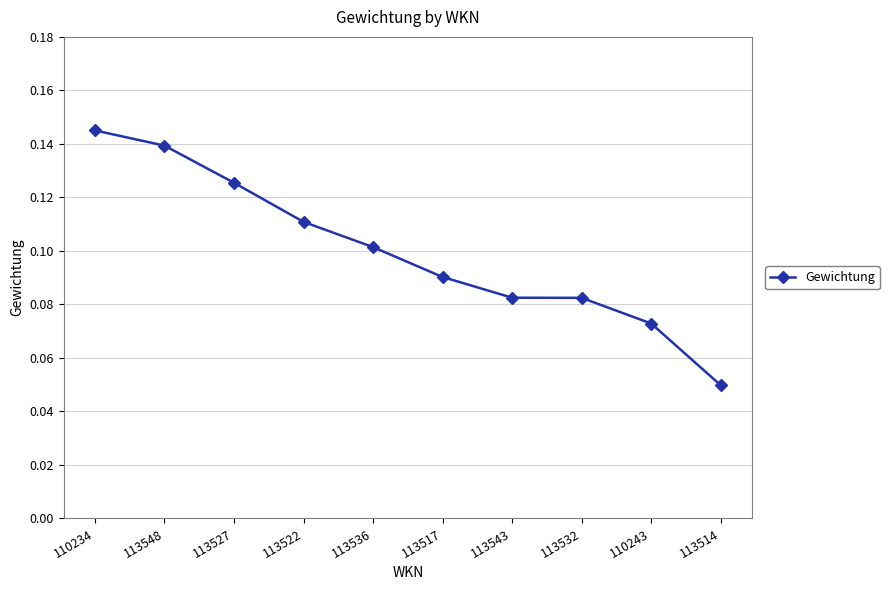

How many values are between 0 and 1?

10